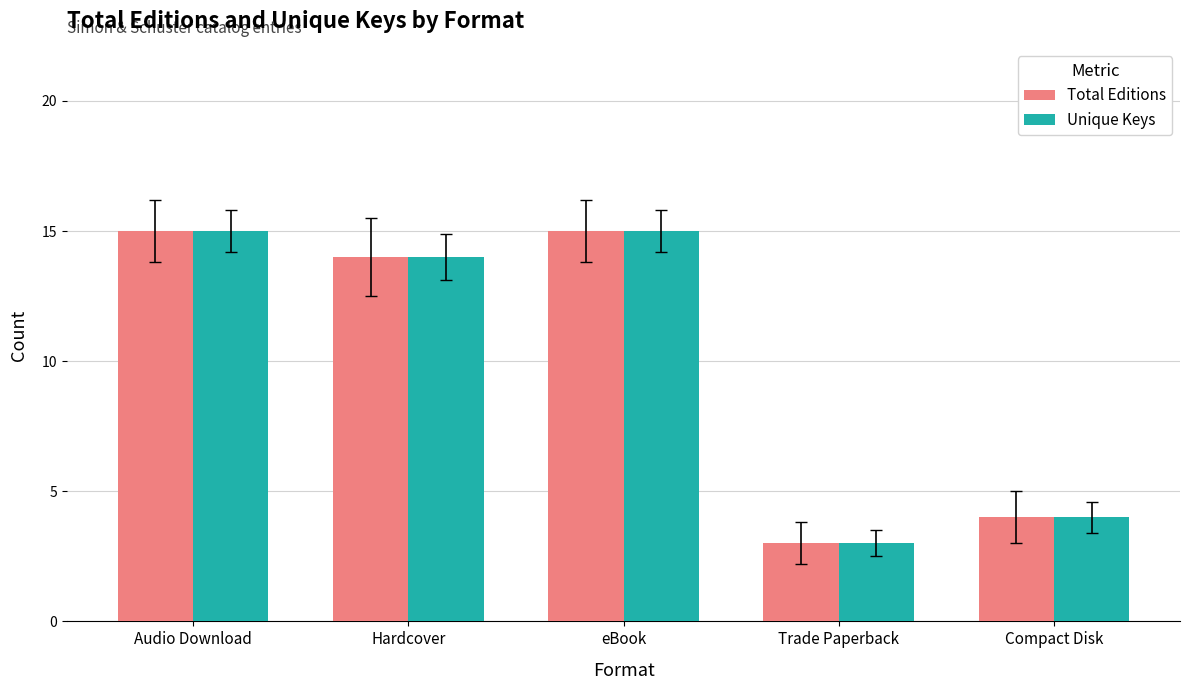

What is the smallest value displayed?

3